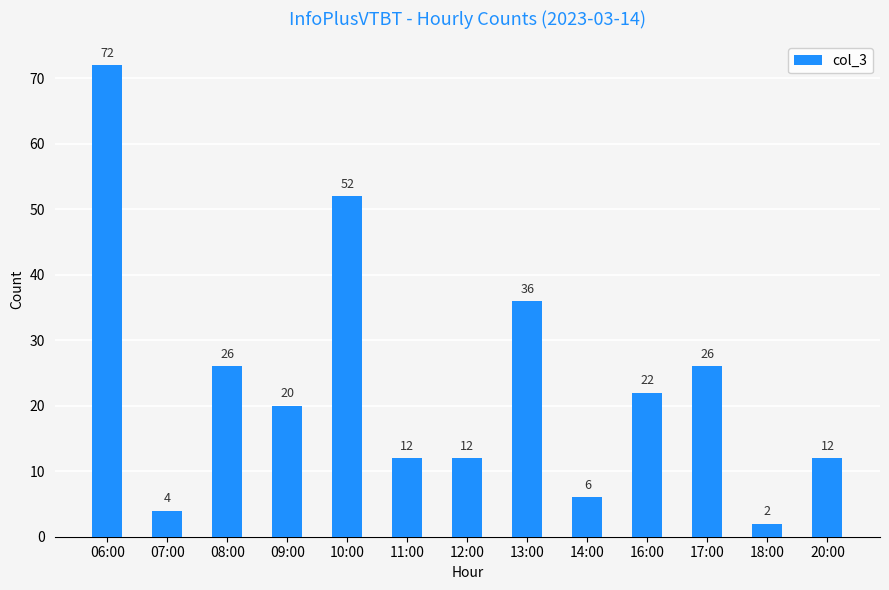

The value at 14:00 is 6. True or false?

True